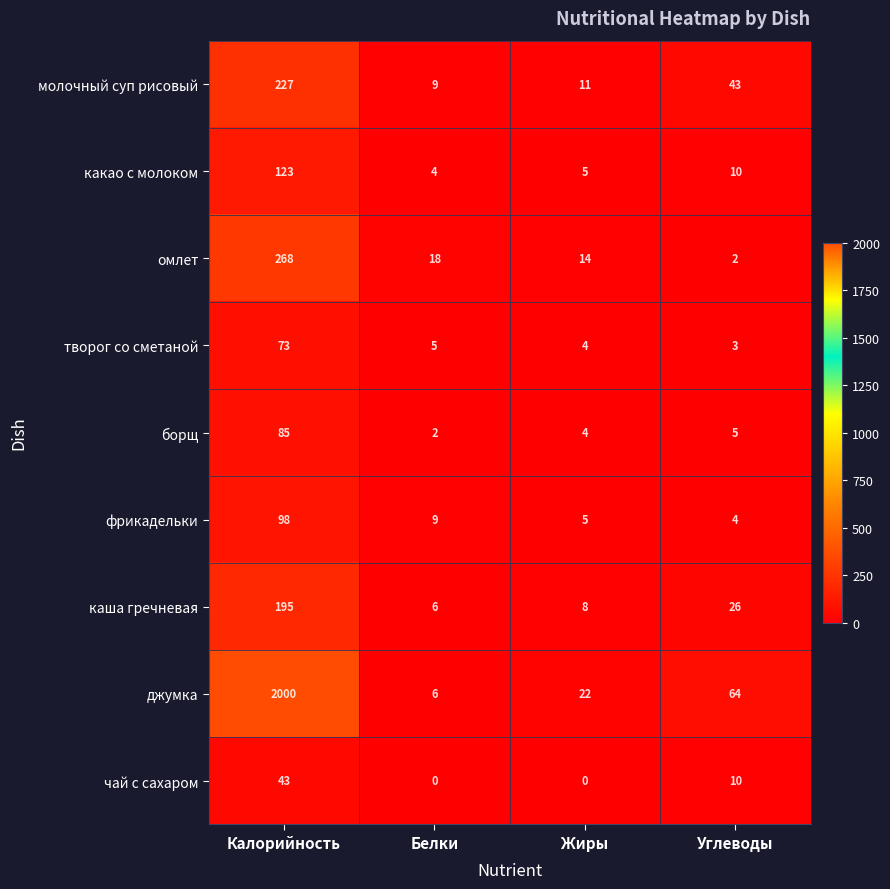

Which series has the largest total across all categories?

джумка